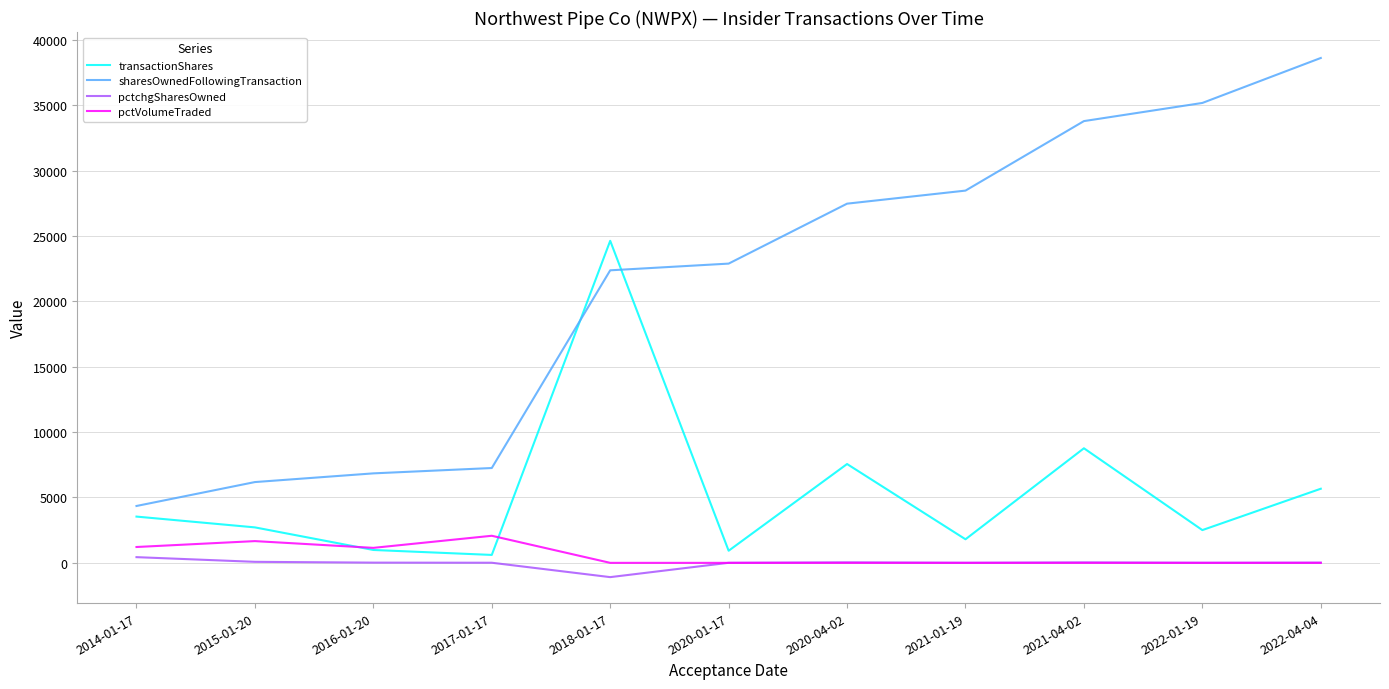

True or false: pctVolumeTraded and sharesOwnedFollowingTransaction cross at least once.

False